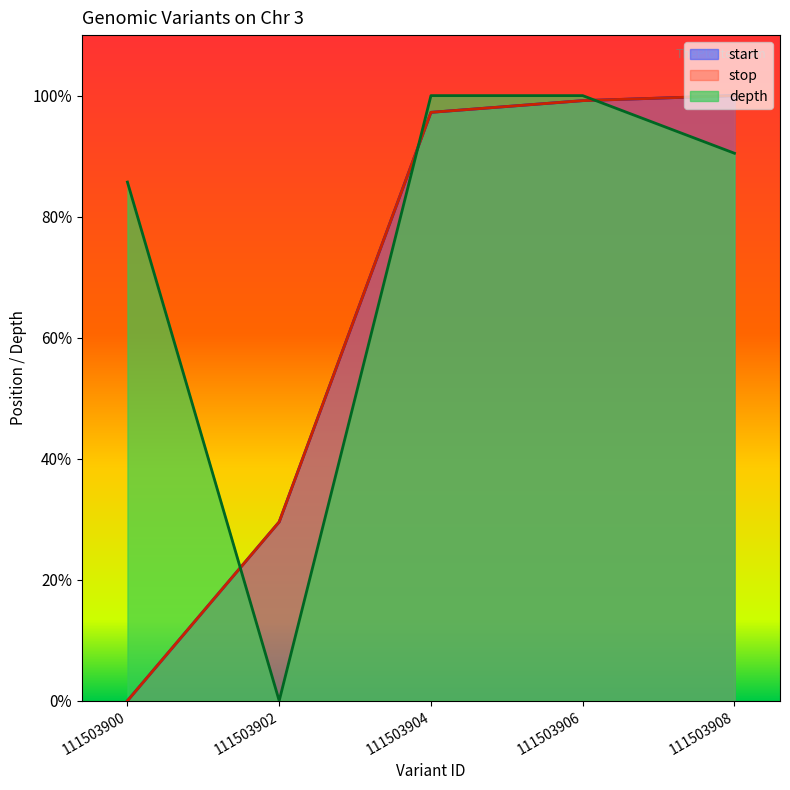

How many values in the depth series are below 90?

2